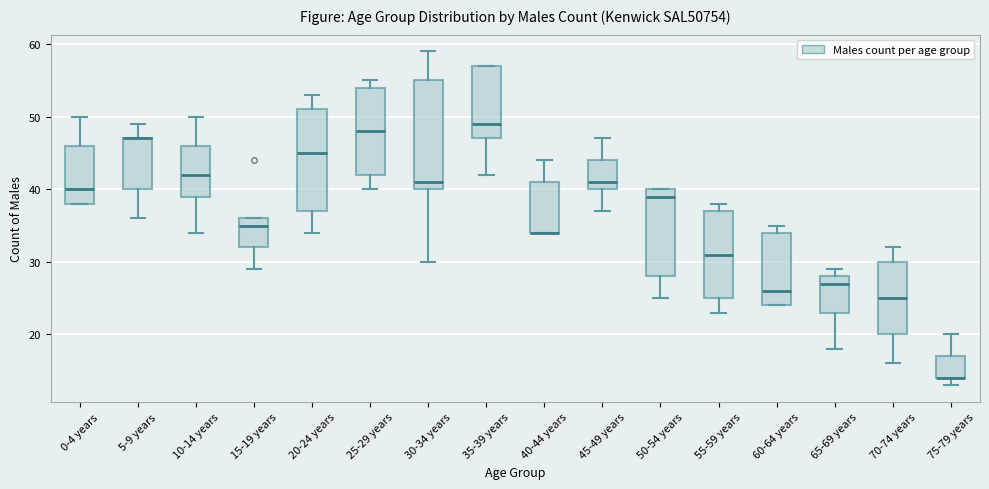

Where is the upper edge of the box for 10-14 years on the y-axis? The values are not printed on the chart, so give them approximately, as read against the axis.

46